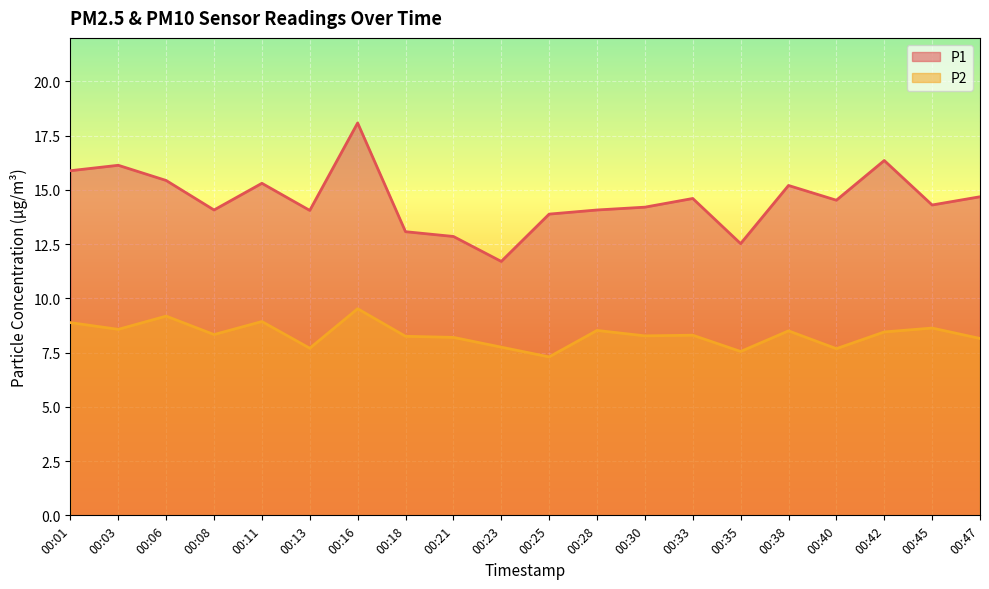

At which label is P1 closest to 14?

00:13